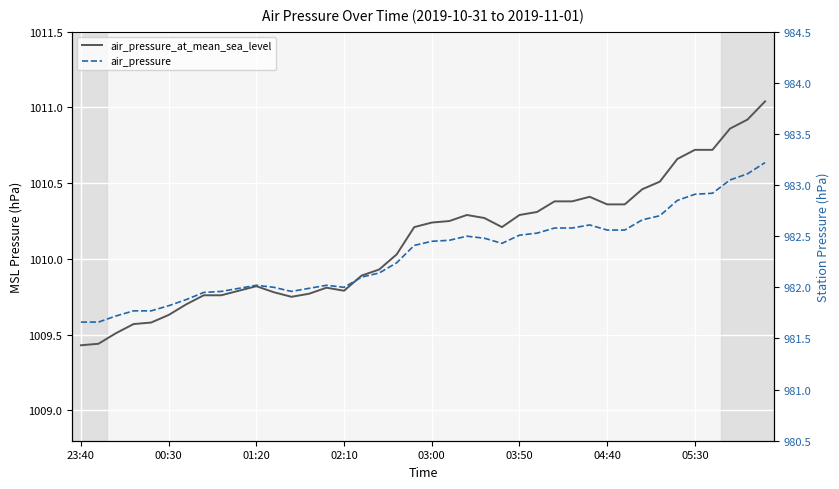

What is the difference between the second highest and minimum values in the air_pressure_at_mean_sea_level series?

1.5